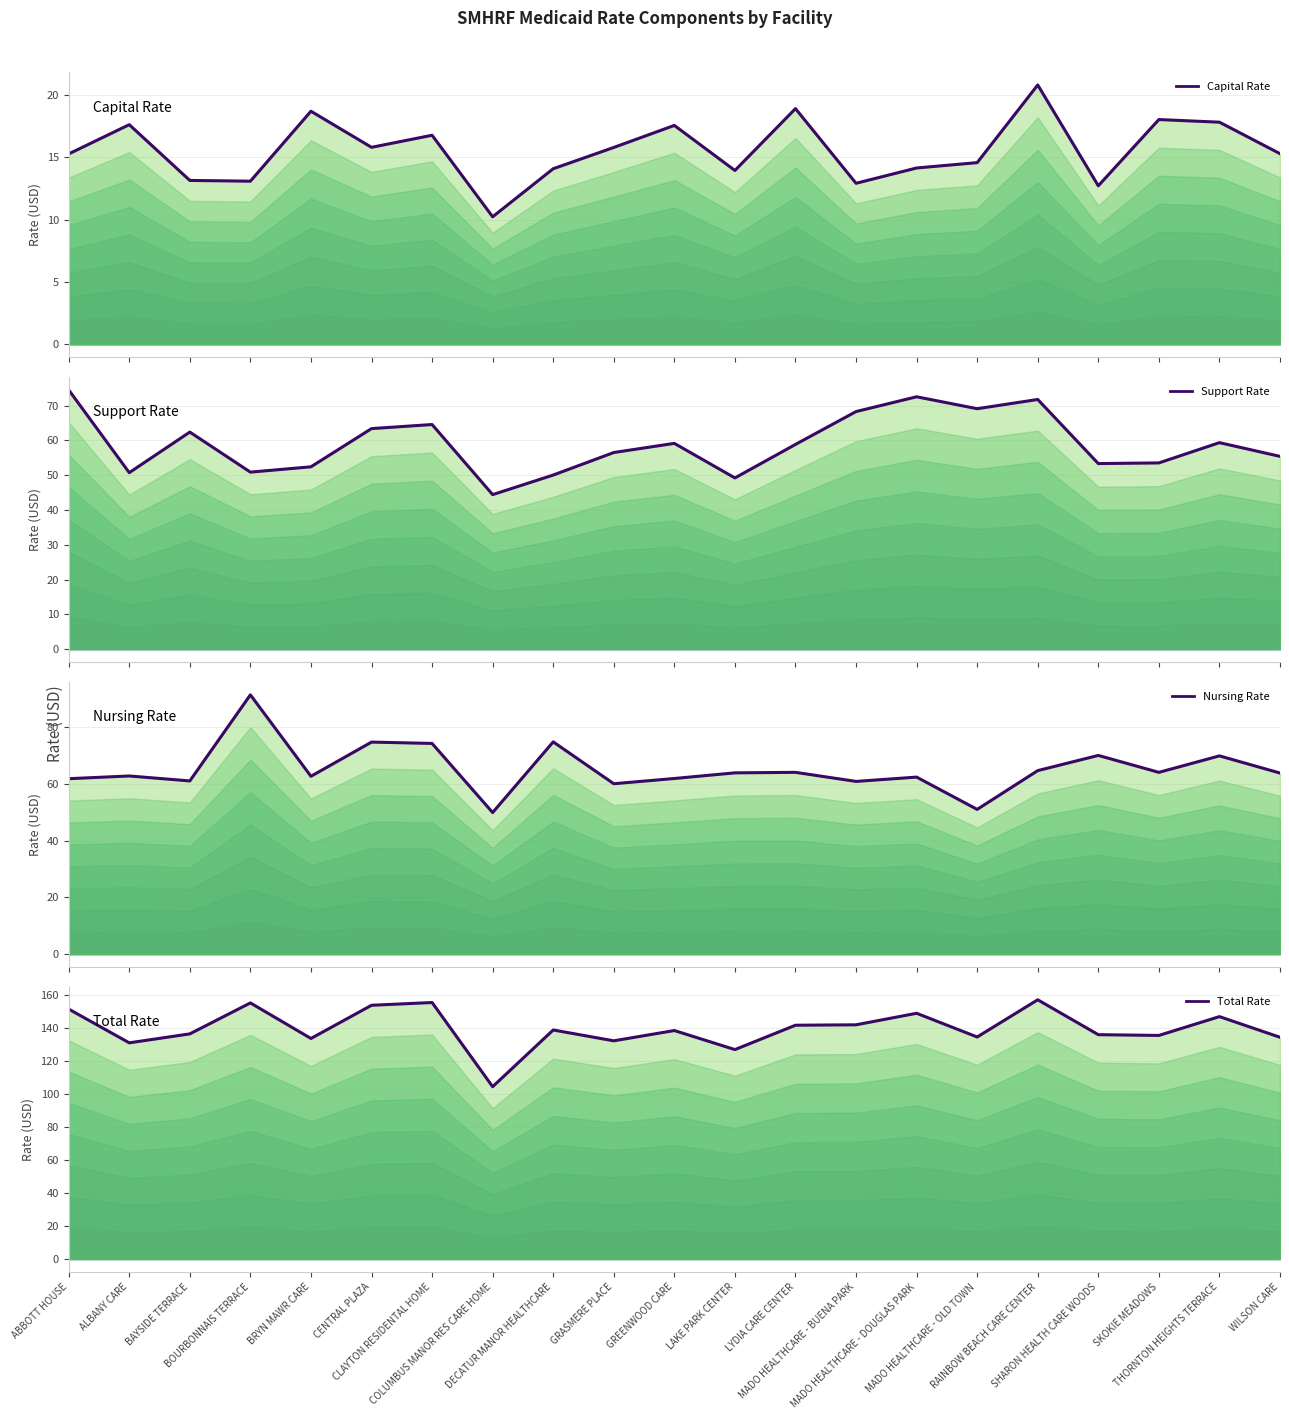

Which series has the largest total across all categories?

Total Rate (line)